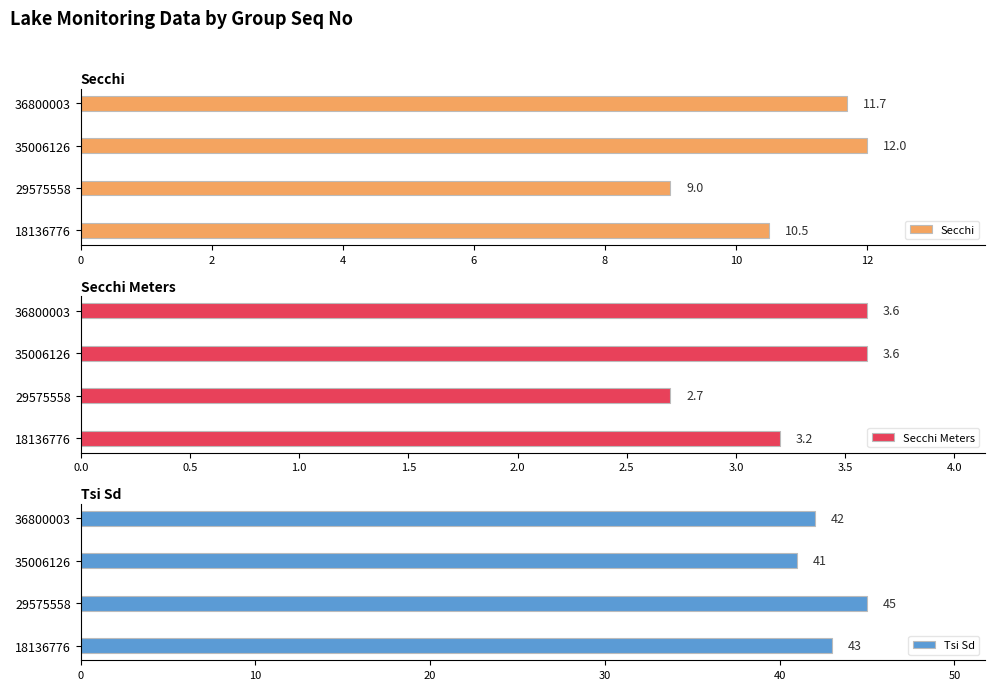

Count the Secchi values in the range 10 to 12.

3